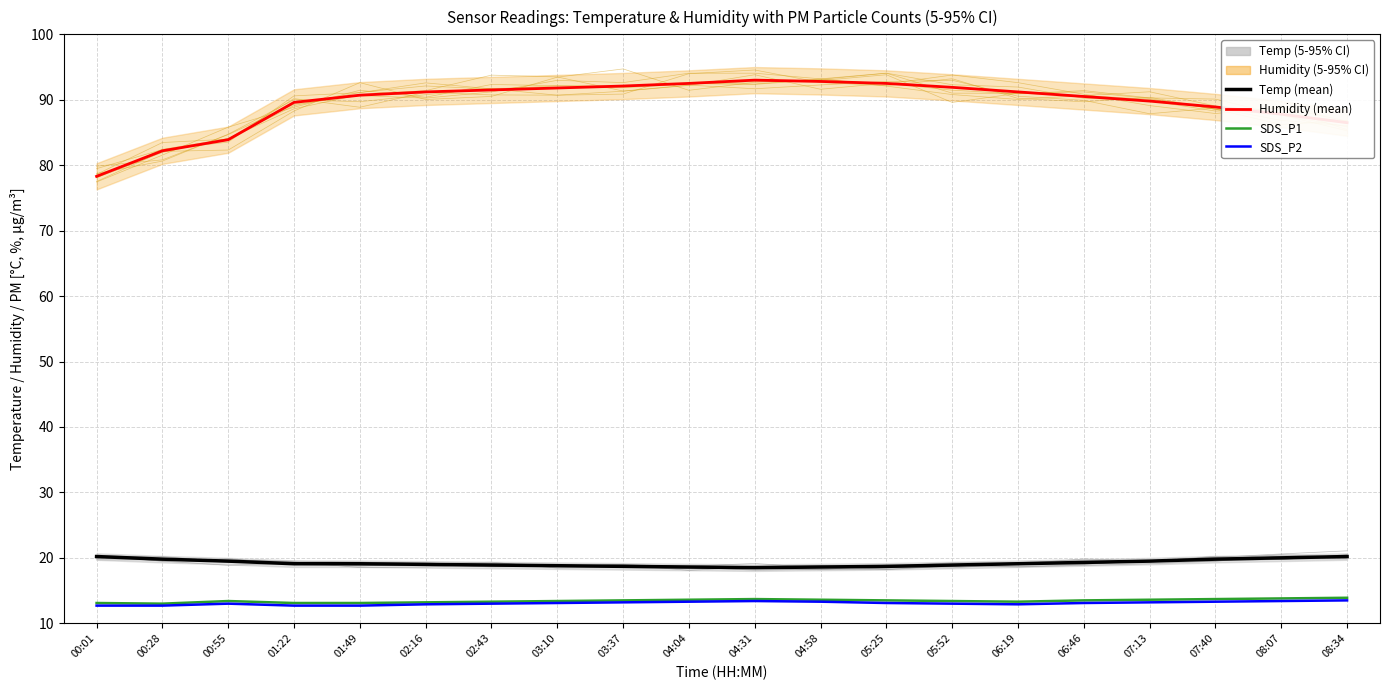

What is the value of the SDS_P1 point at the 1st from the left?

13.1